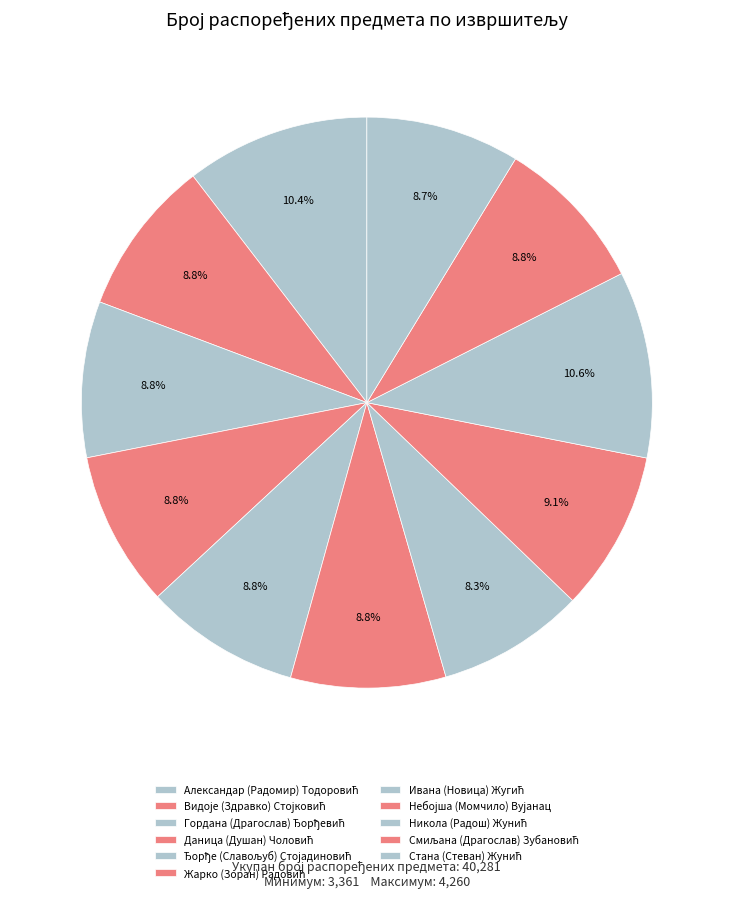

Combined, what portion of the pie is Видоје (Здравко) Стојковић and Жарко (Зоран) Радовић?

17.6%